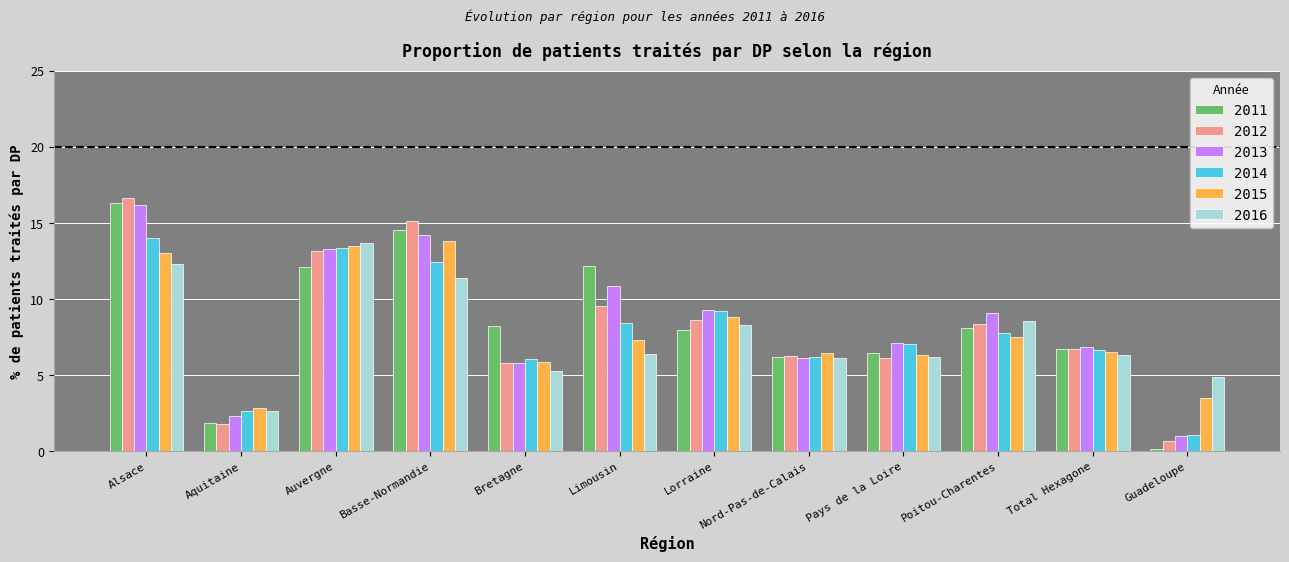

What is the label of the 9th bar from the right?

Basse-Normandie